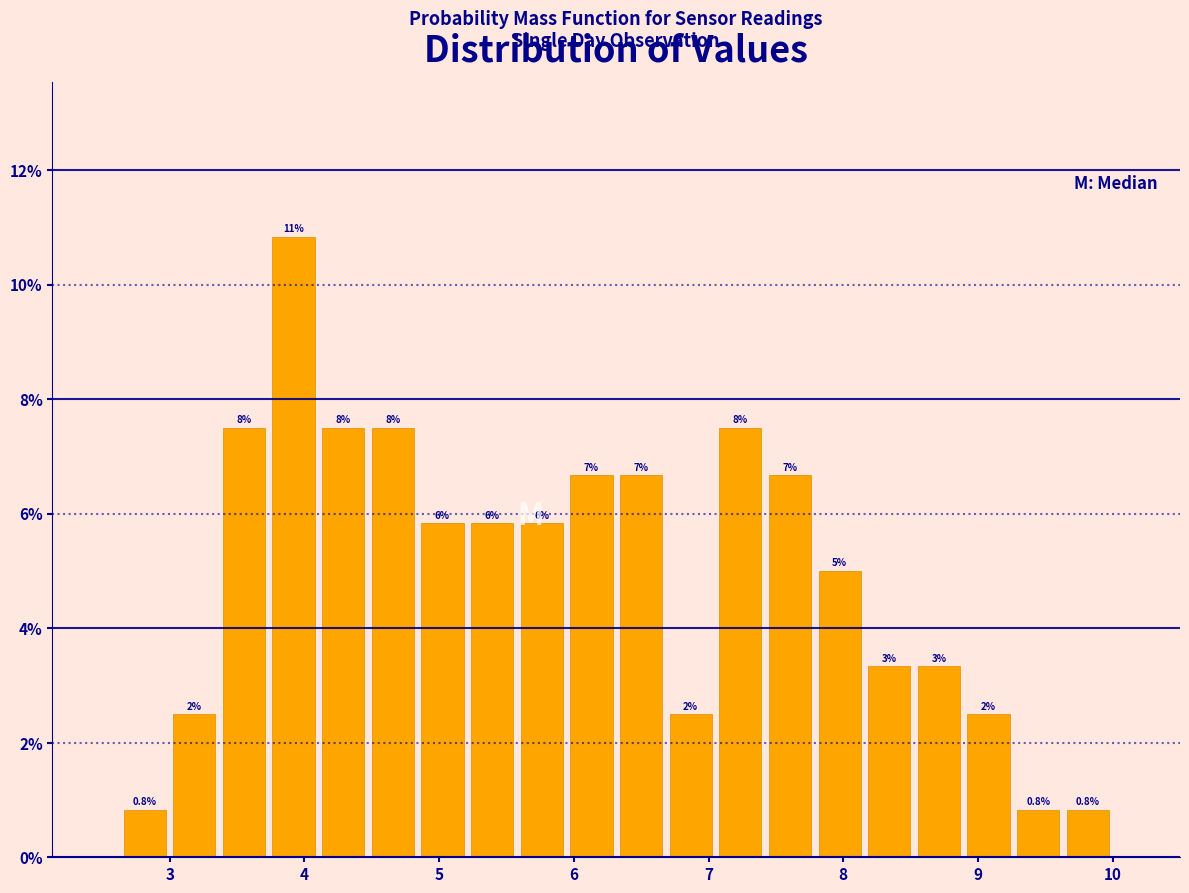

Around what value on the x-axis is the tallest bar? Give the approximate position of its centre, as read against the axis.

3.9